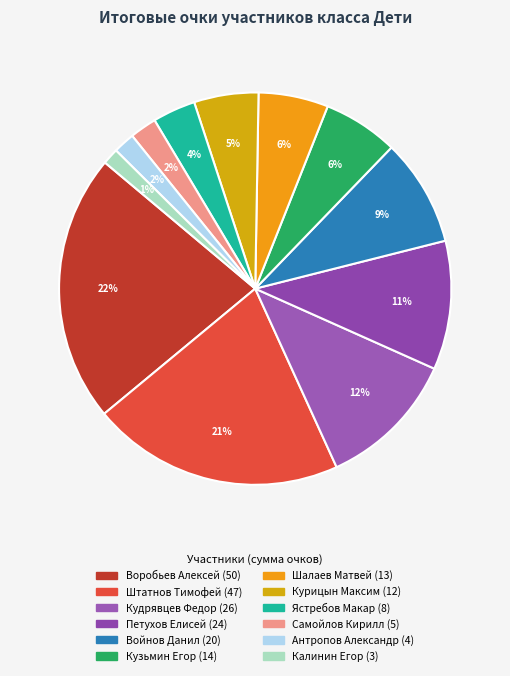

Count the number of slices in the pie.

12